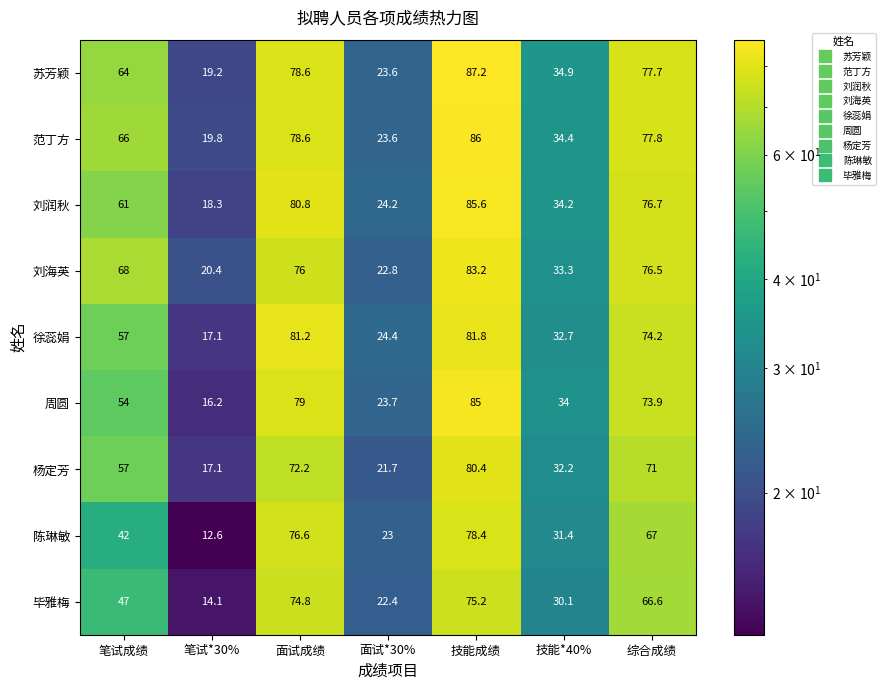

Which category has the highest value in the 苏芳颖 series?

技能成绩